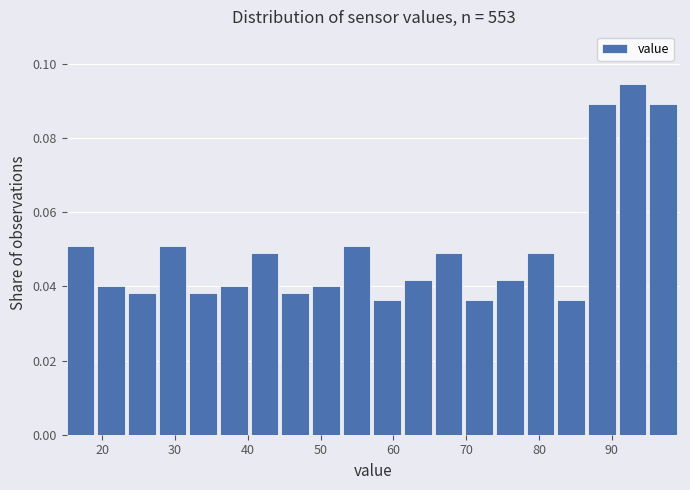

What is the height of the bar covering 53 to 57 on the x-axis? Neither the bar edges nor the heights are printed on the chart, so give them approximately, as read against the axes.

0.050